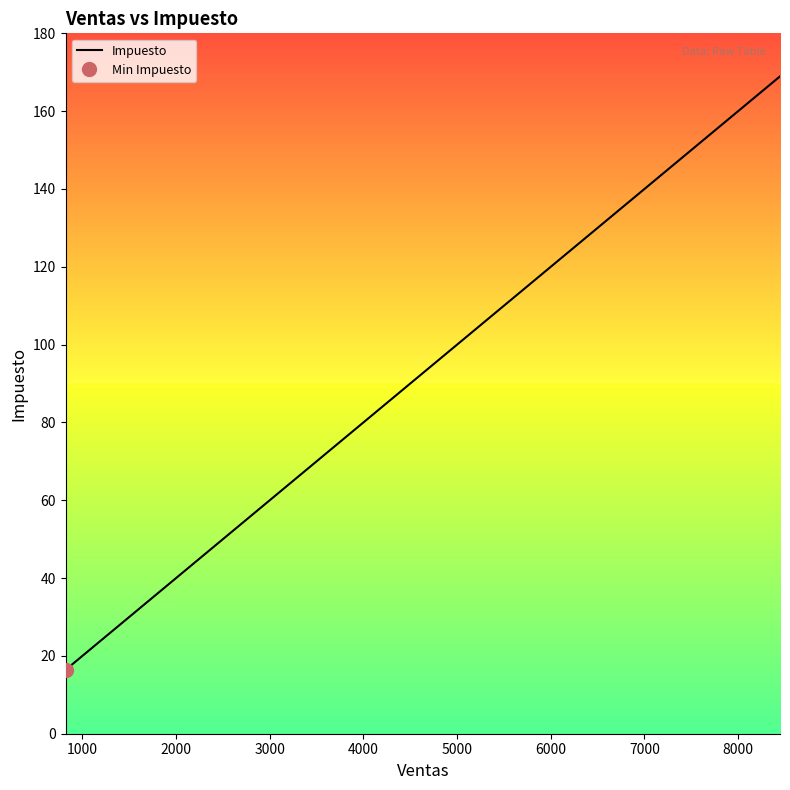

What is the maximum value for Impuesto?

168.9